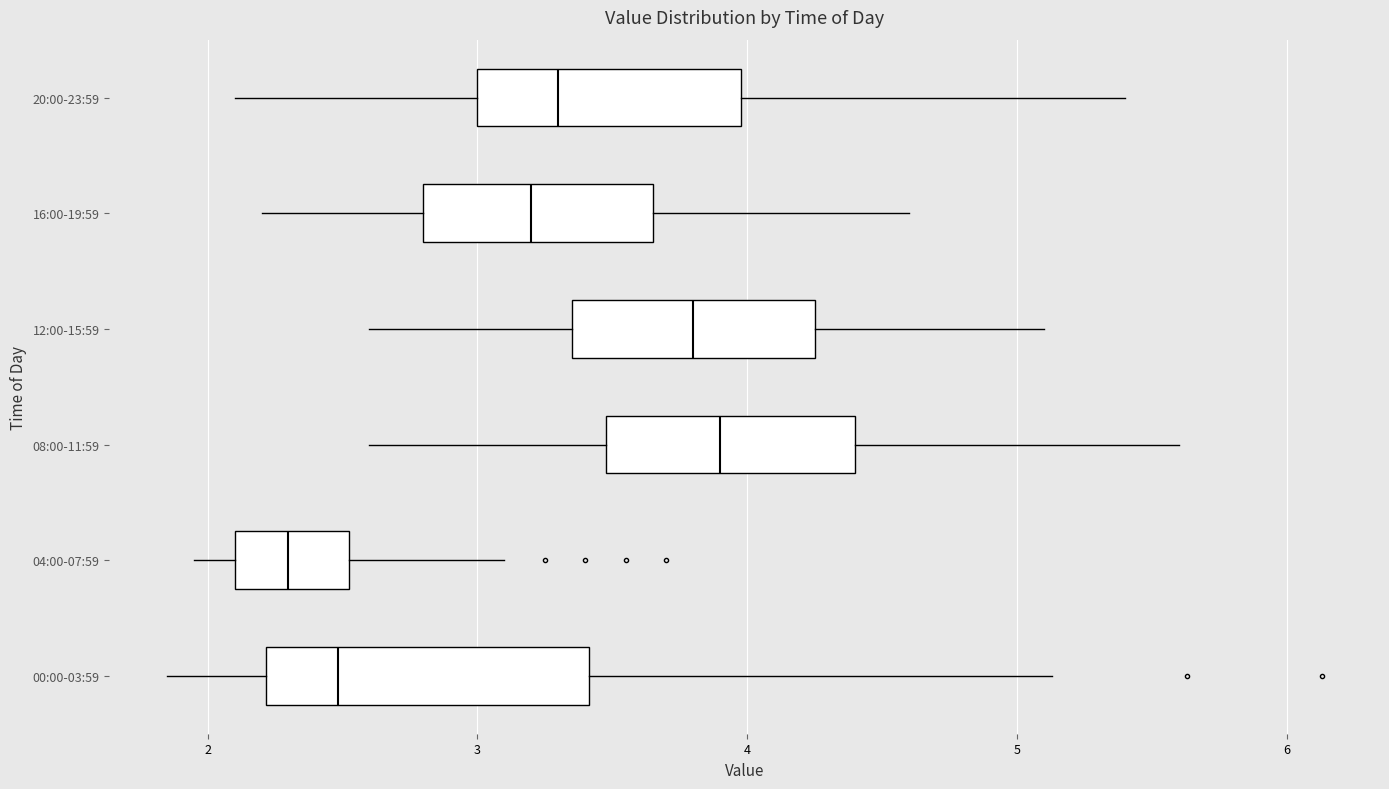

Reading bottom to top, read every box against the x-axis: the position of its median line, the range the box covers, and the ends of its whiskers. The values are not printed on the chart, so give them approximately, as read against the axis.

00:00-03:59: median 2.5, box 2.2 to 3.4, whiskers 1.9 to 5.1
04:00-07:59: median 2.3, box 2.1 to 2.5, whiskers 2.0 to 3.1
08:00-11:59: median 3.9, box 3.5 to 4.4, whiskers 2.6 to 5.6
12:00-15:59: median 3.8, box 3.4 to 4.3, whiskers 2.6 to 5.1
16:00-19:59: median 3.2, box 2.8 to 3.7, whiskers 2.2 to 4.6
20:00-23:59: median 3.3, box 3.0 to 4.0, whiskers 2.1 to 5.4